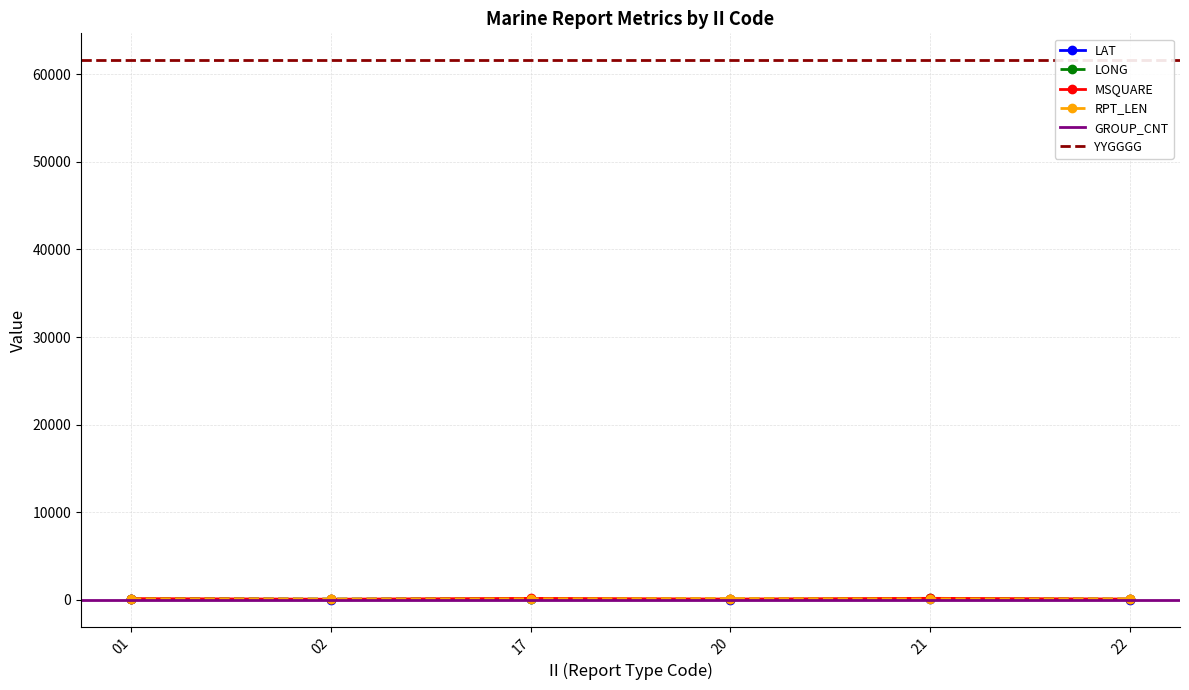

Which category has the lowest value across all series?

02